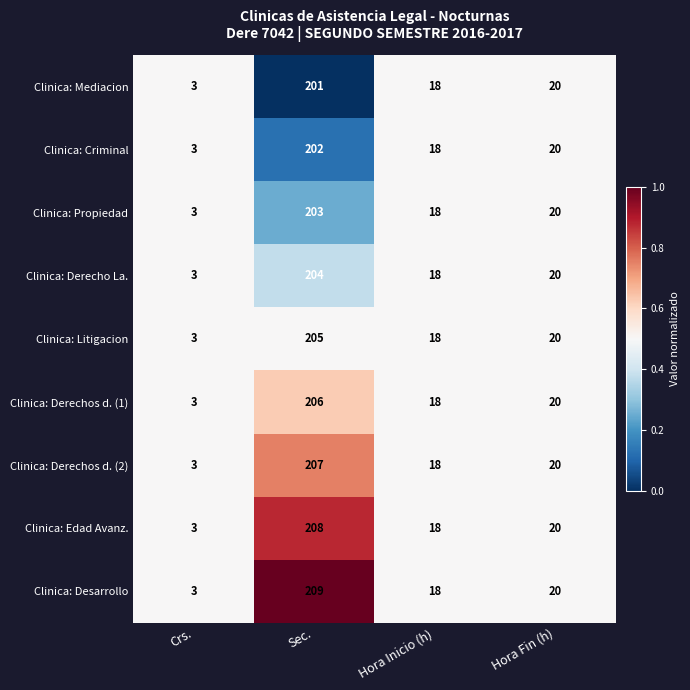

What is the sum of the Clinica: Derecho La. values at Crs. and Hora Inicio (h)?

21